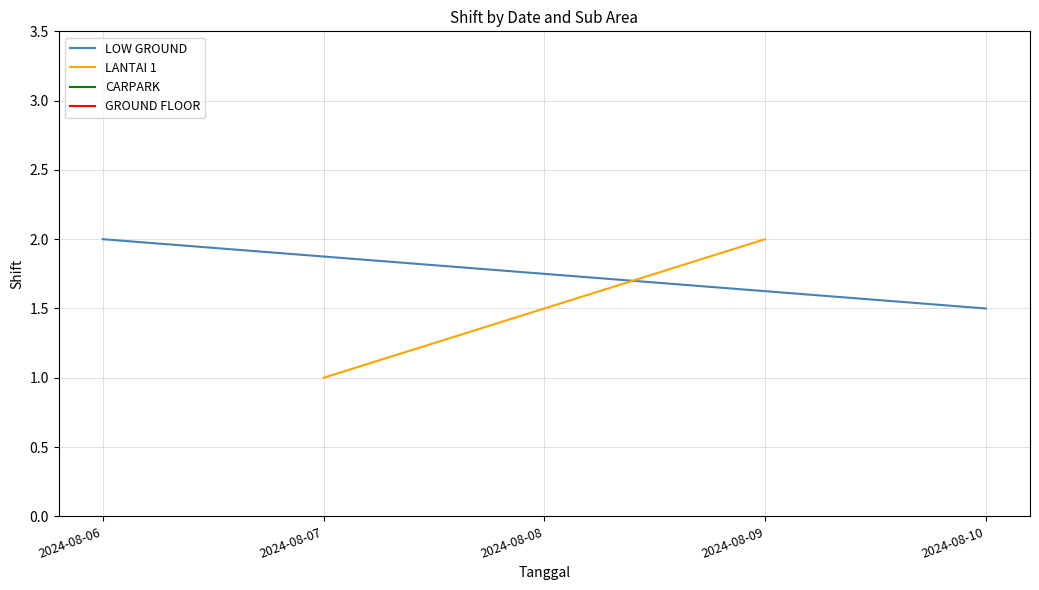

What is the average value of the LOW GROUND series?

1.8